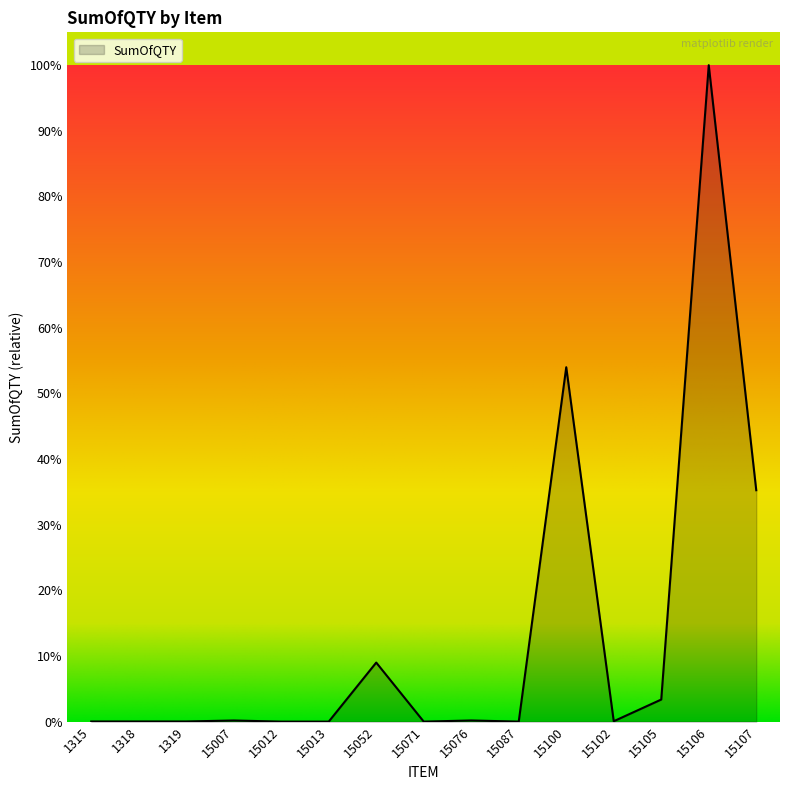

Does the chart have visible grid lines?

No